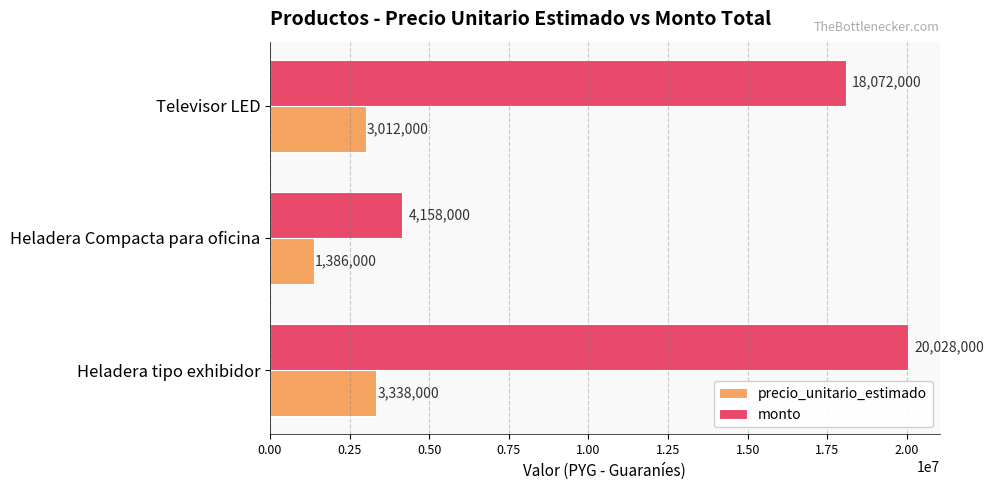

What is the difference between the highest and lowest values at Heladera Compacta para oficina?

2772000